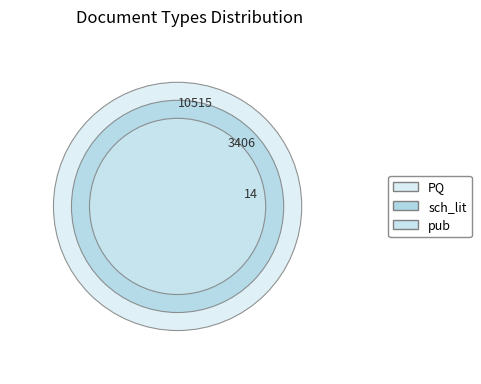

Is it true that pub is 0% of the pie?

True